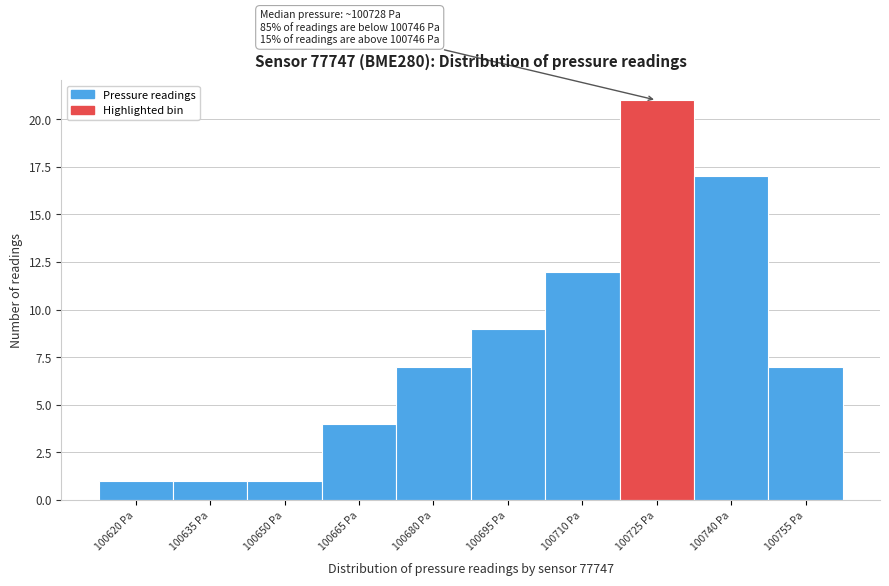

Reading right to left, what are all the values shown in this chart?

100755 Pa=7	100740 Pa=17	100725 Pa=21	100710 Pa=12	100695 Pa=9	100680 Pa=7	100665 Pa=4	100650 Pa=1	100635 Pa=1	100620 Pa=1